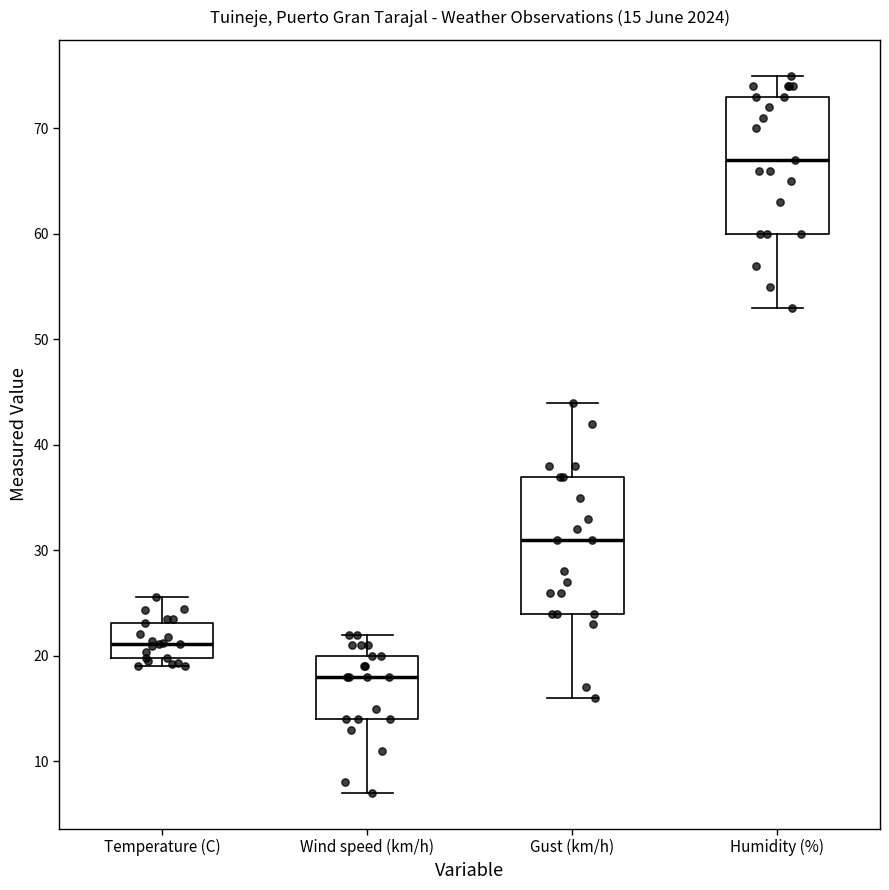

Which box's median line is the lowest?

Wind speed (km/h)